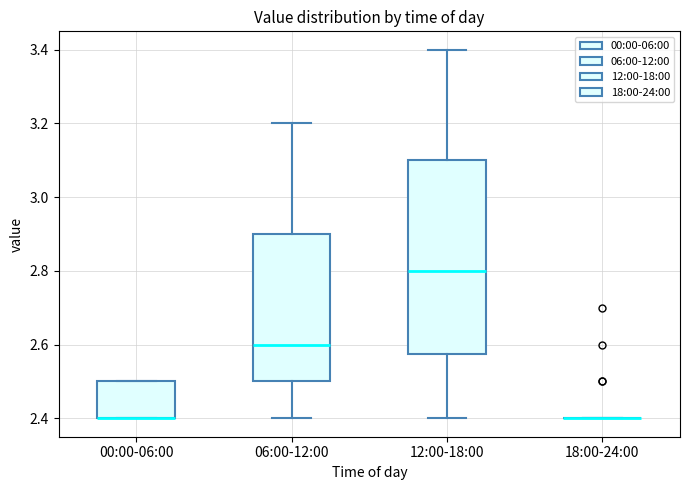

Where does the upper whisker of the box for 06:00-12:00 end on the y-axis? The values are not printed on the chart, so give them approximately, as read against the axis.

3.20